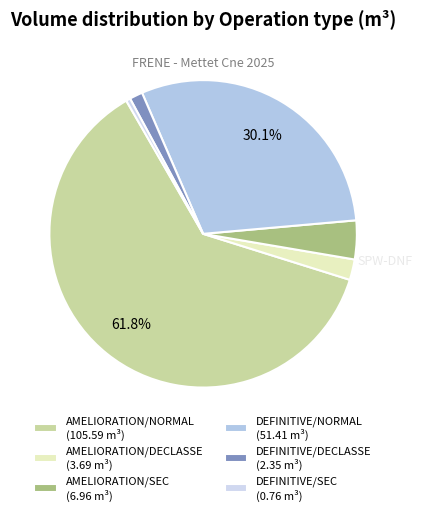

Rank the categories by value from highest to lowest.

AMELIORATION/NORMAL (105.59 m³), DEFINITIVE/NORMAL (51.41 m³), AMELIORATION/SEC (6.96 m³), AMELIORATION/DECLASSE (3.69 m³), DEFINITIVE/DECLASSE (2.35 m³), DEFINITIVE/SEC (0.76 m³)